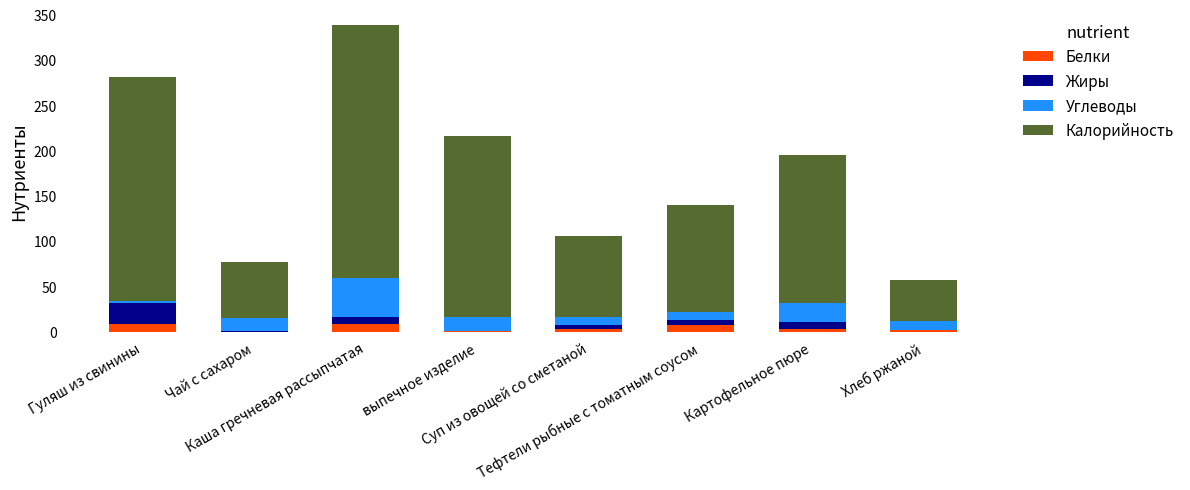

What are all the series names shown in the legend?

Белки, Жиры, Углеводы, Калорийность